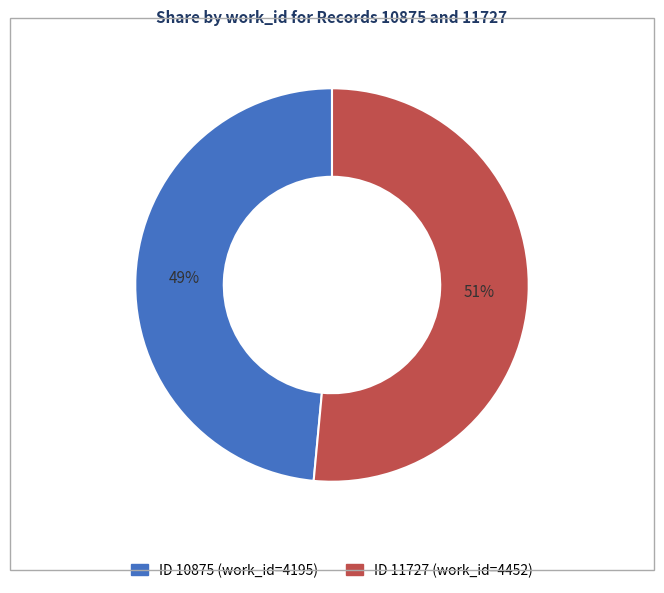

Is there any slice that represents more than half of the pie?

Yes